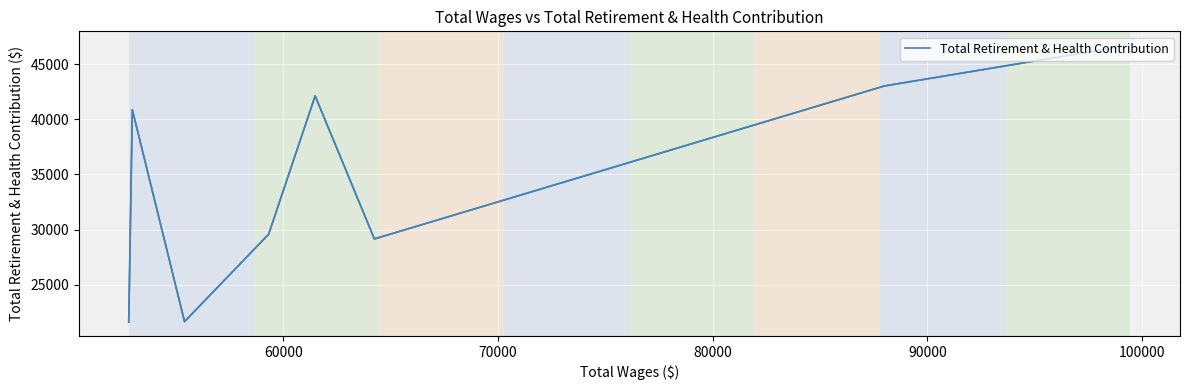

What is the maximum value shown in the chart?

46719